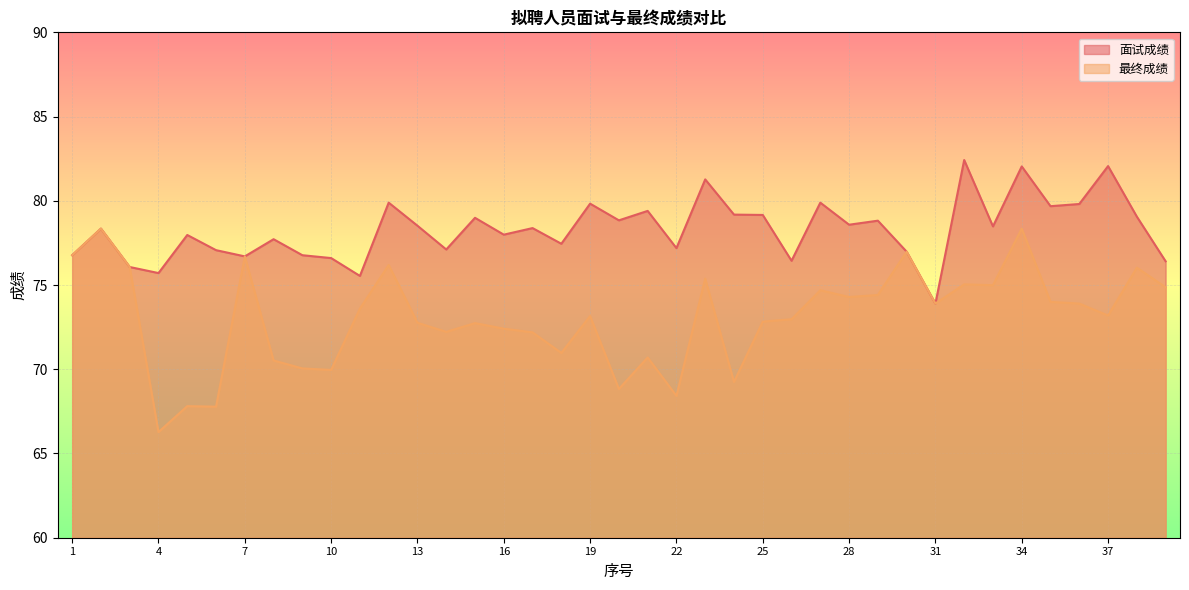

Where does the 最终成绩 series first go above 73?

1